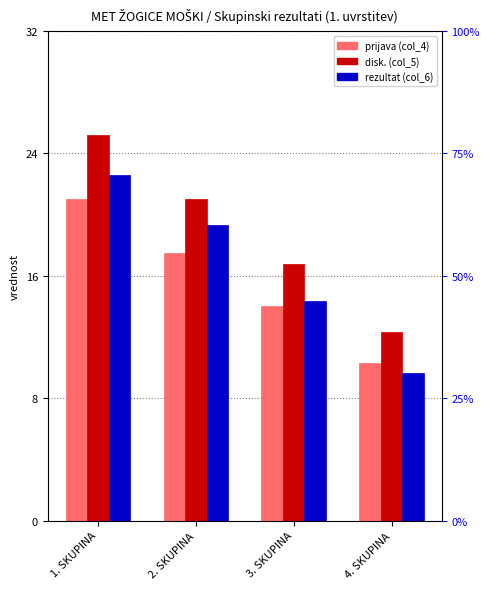

How many data points does each series have?

4